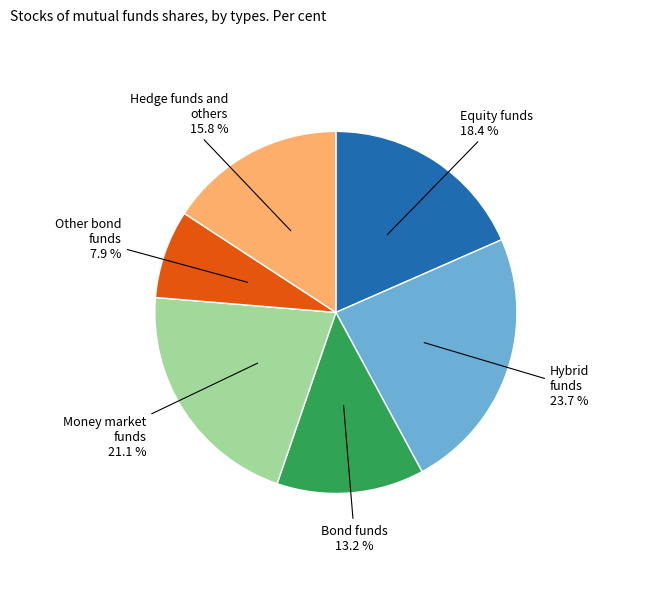

Does any single category account for the majority?

No